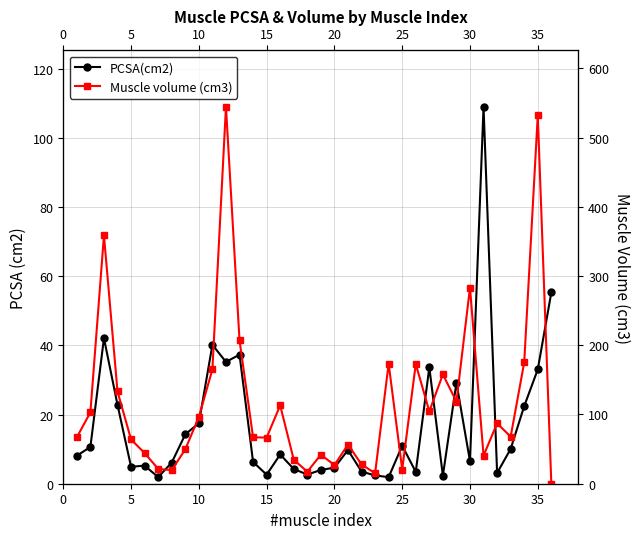

True or false: Muscle volume (cm3) and PCSA(cm2) cross at least once.

True